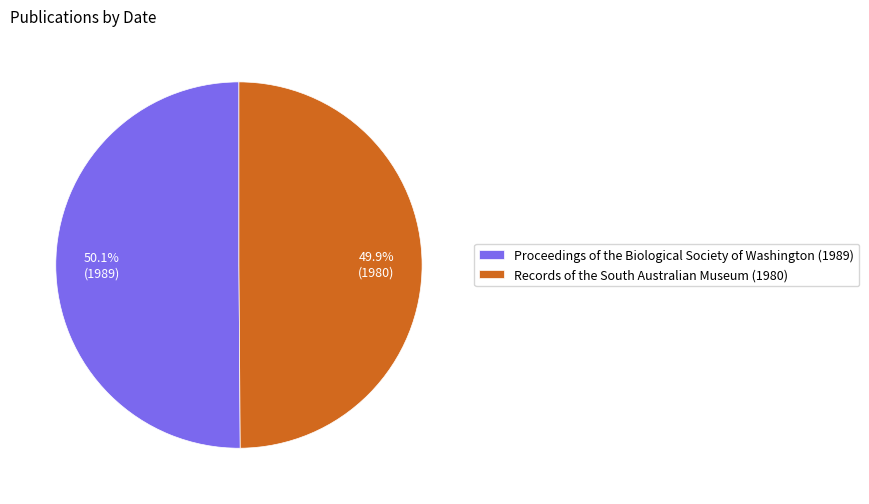

Does any single category account for the majority?

Yes